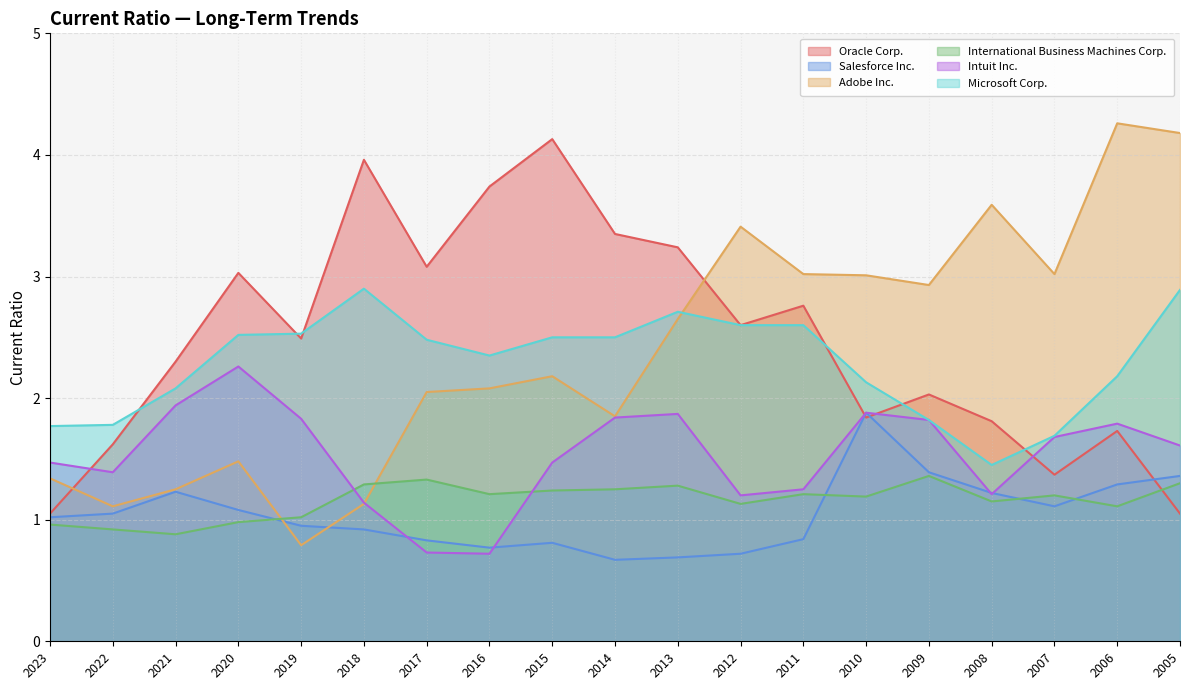

Which series has the largest total across all categories?

Oracle Corp.